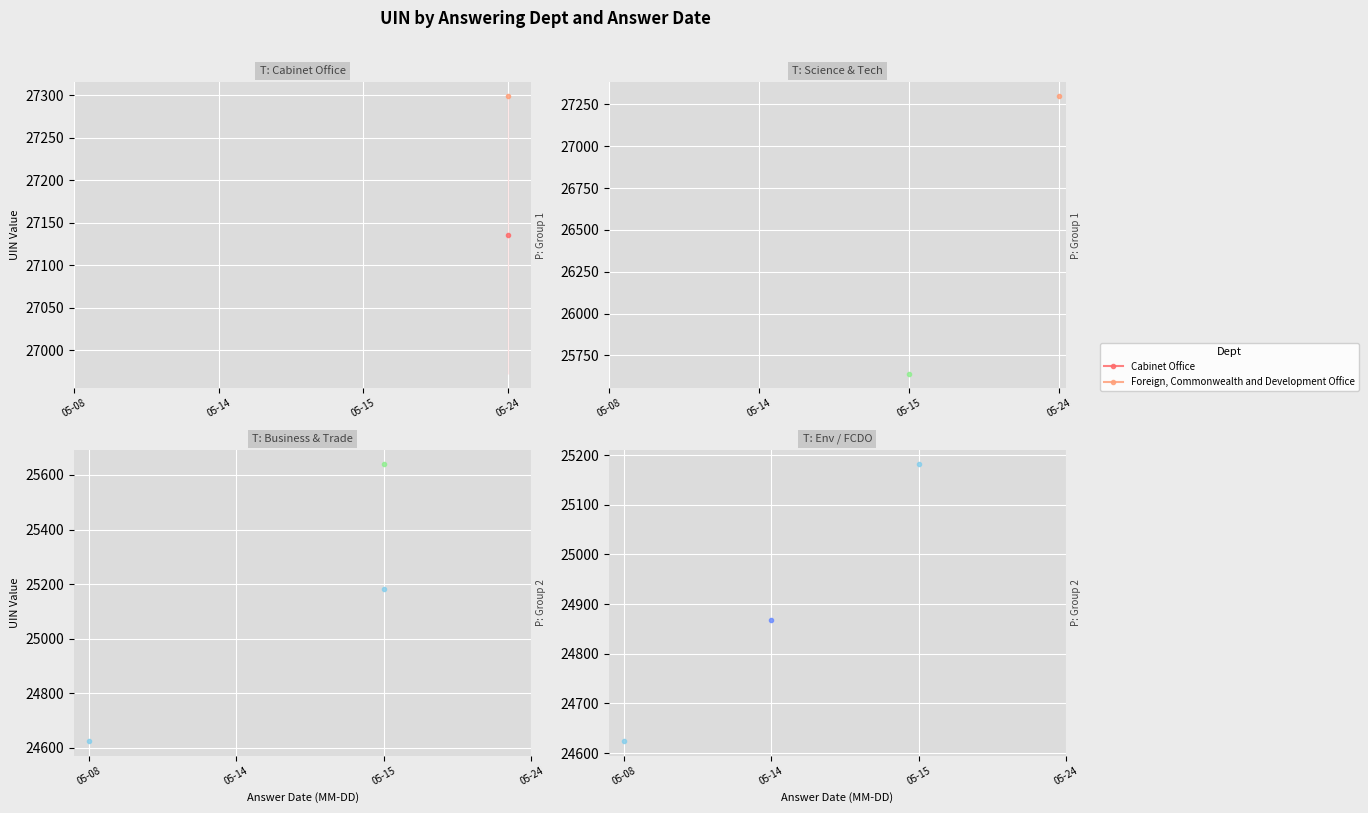

True or false: Science, Innovation and Technology has a value of 37741.6 at 05-15.

False